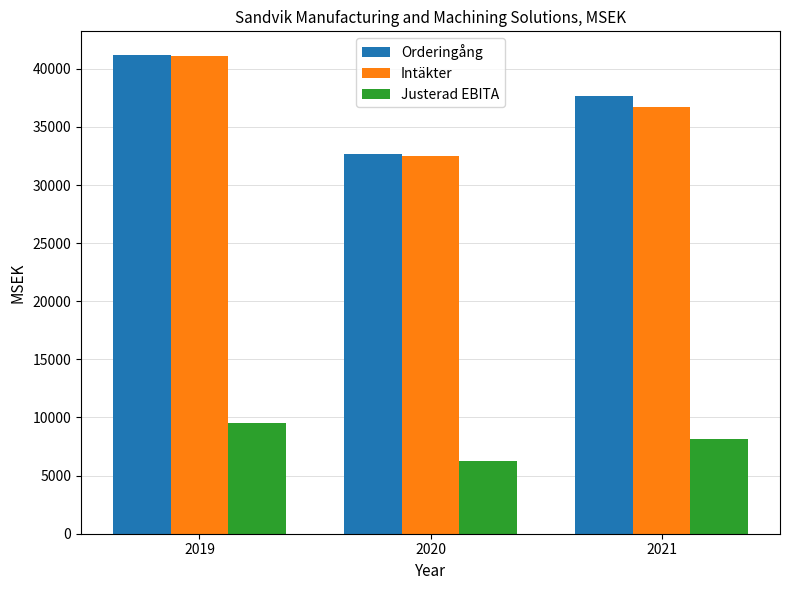

What is the minimum value for Intäkter?

32477